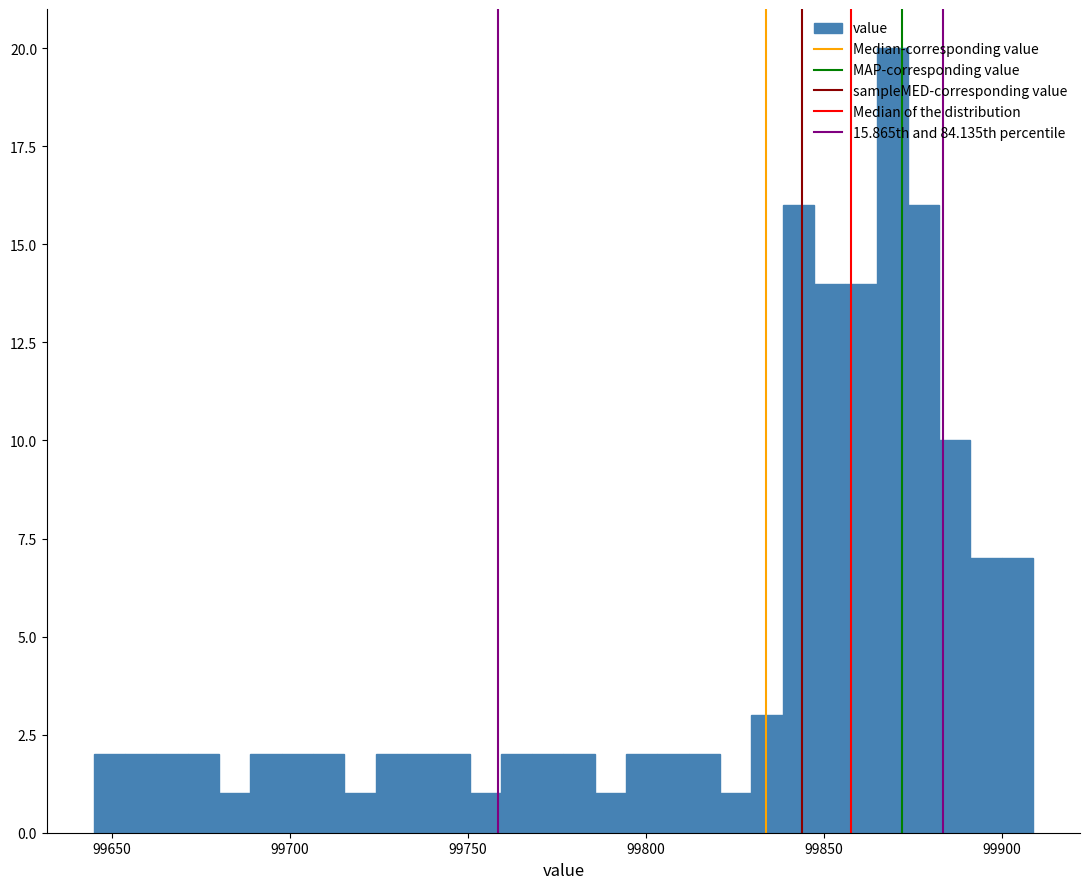

Read against the x-axis, roughly where is the centre of the tallest bar?

99870